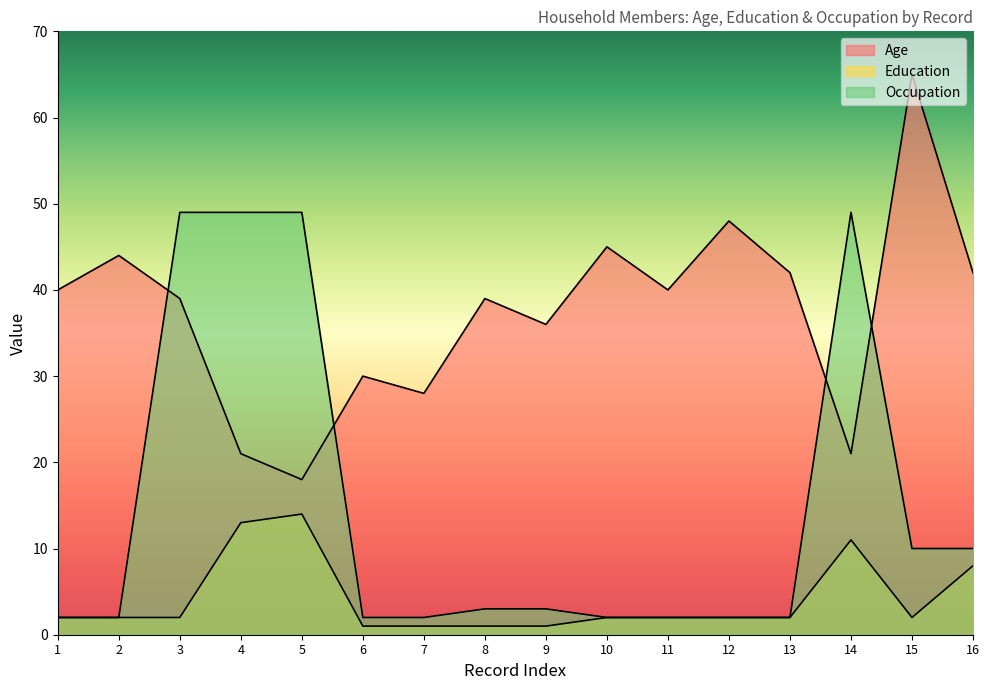

What is the average value of the Age series?

37